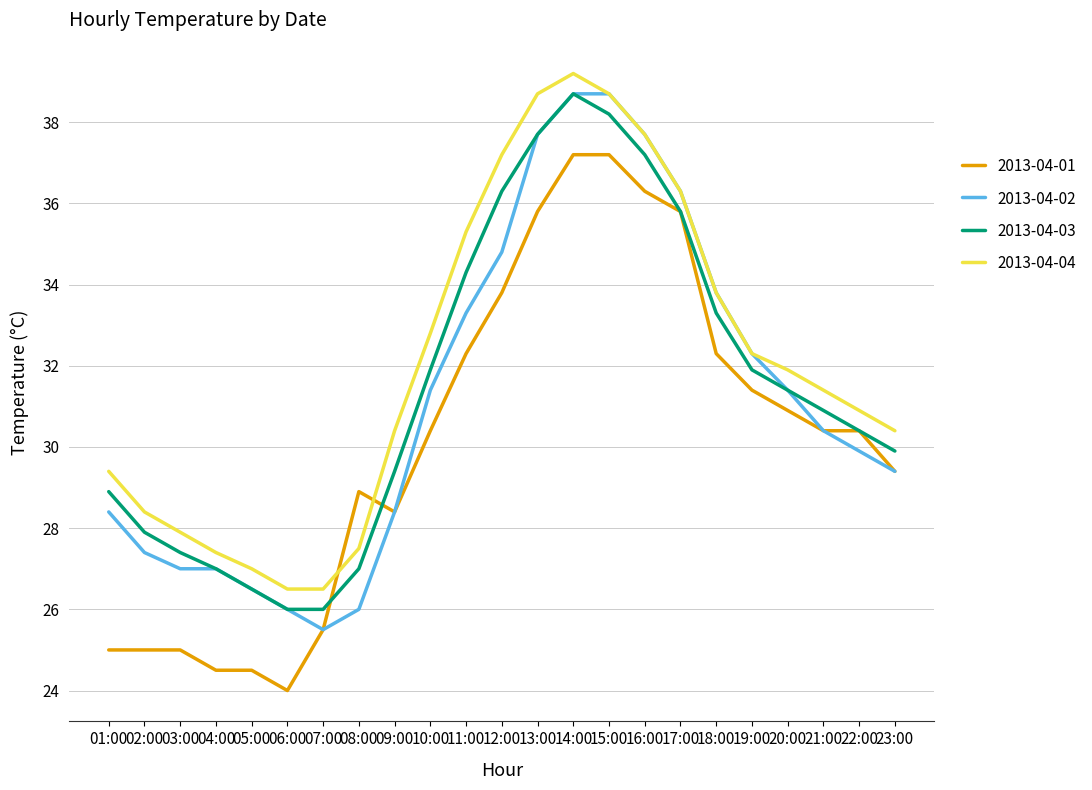

How many values in the 2013-04-04 series are below 31?

11